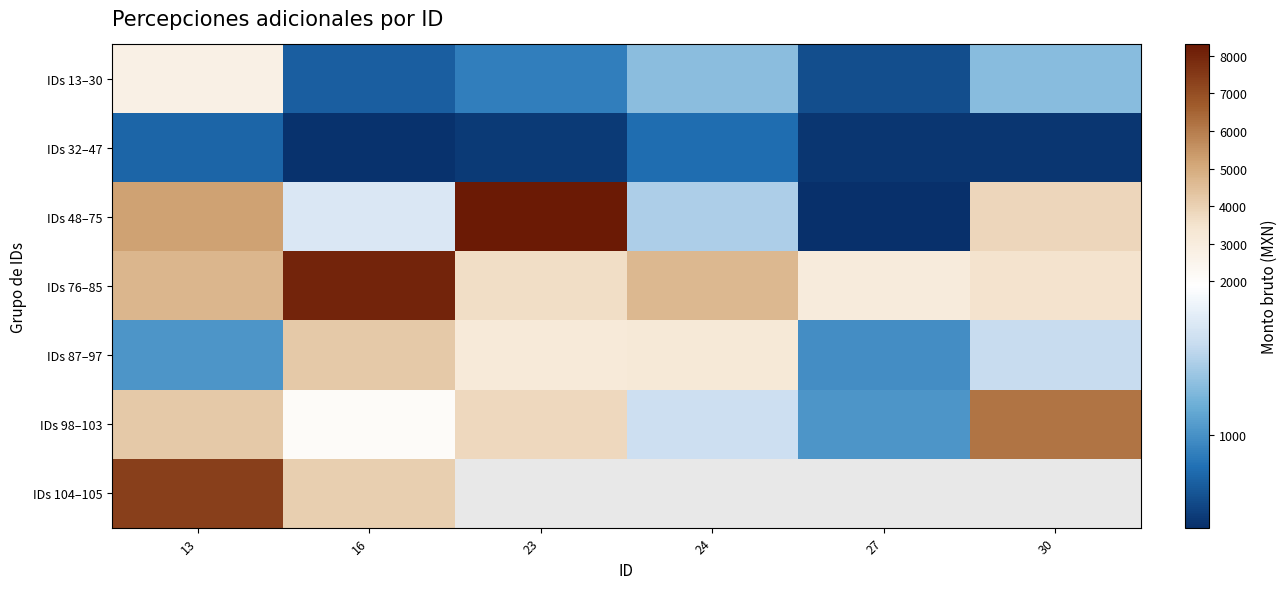

True or false: IDs 87–97 has a value of 3156.7 at 23.

True